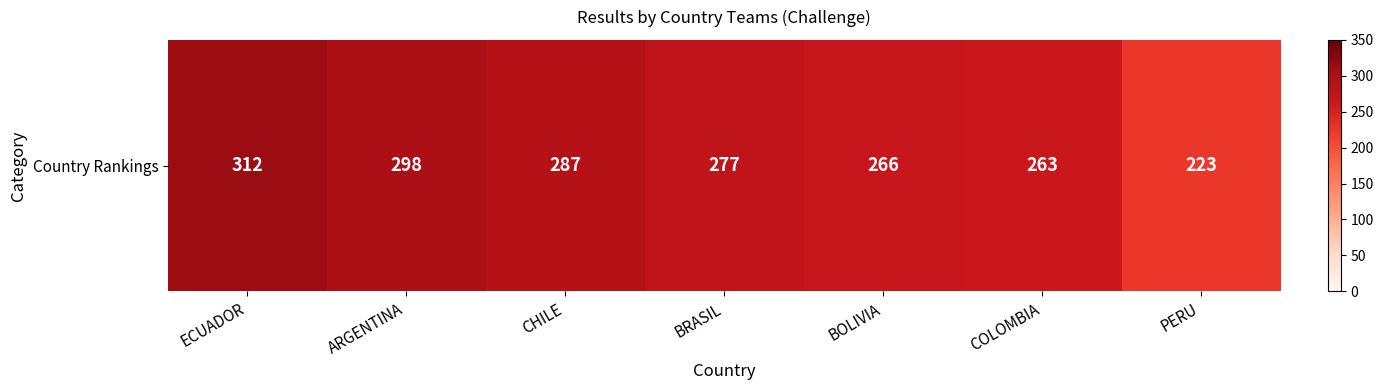

What is the maximum value shown in the chart?

312